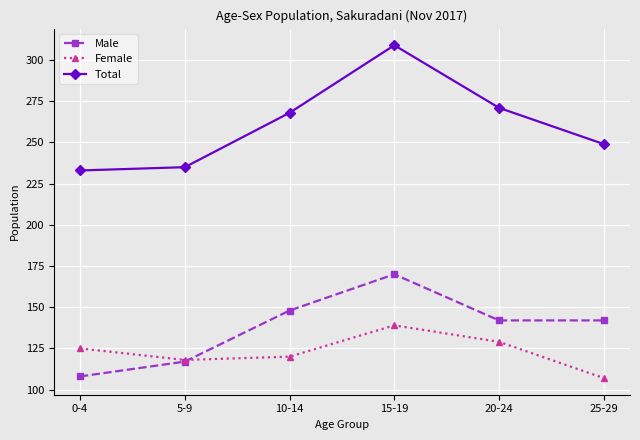

Reading left to right, list all the values displayed in this chart.

Male: 108	117	148	170	142	142
Female: 125	118	120	139	129	107
Total: 233	235	268	309	271	249